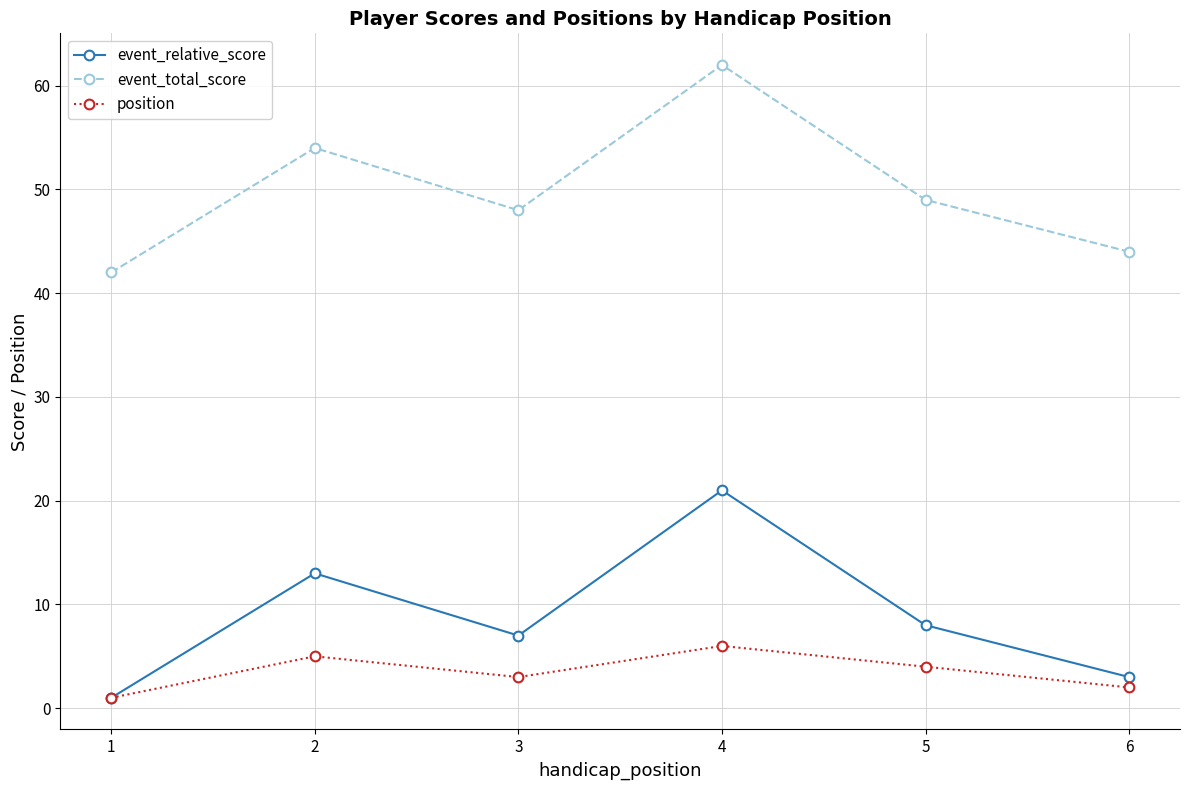

Where is the first local maximum for position?

2